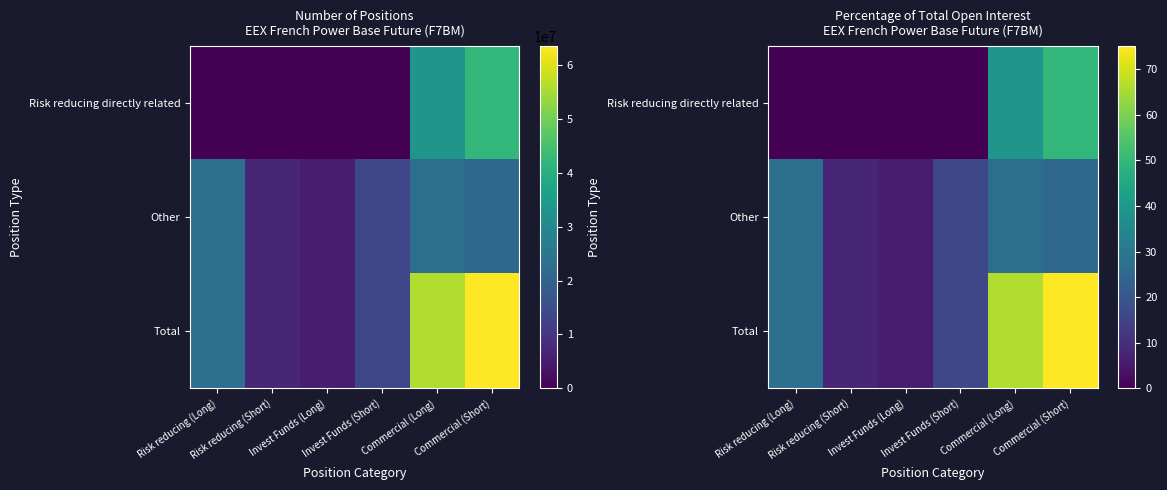

Is the value of Risk reducing directly related at Commercial (Long) greater than the value of Total at Invest Funds (Short)?

Yes